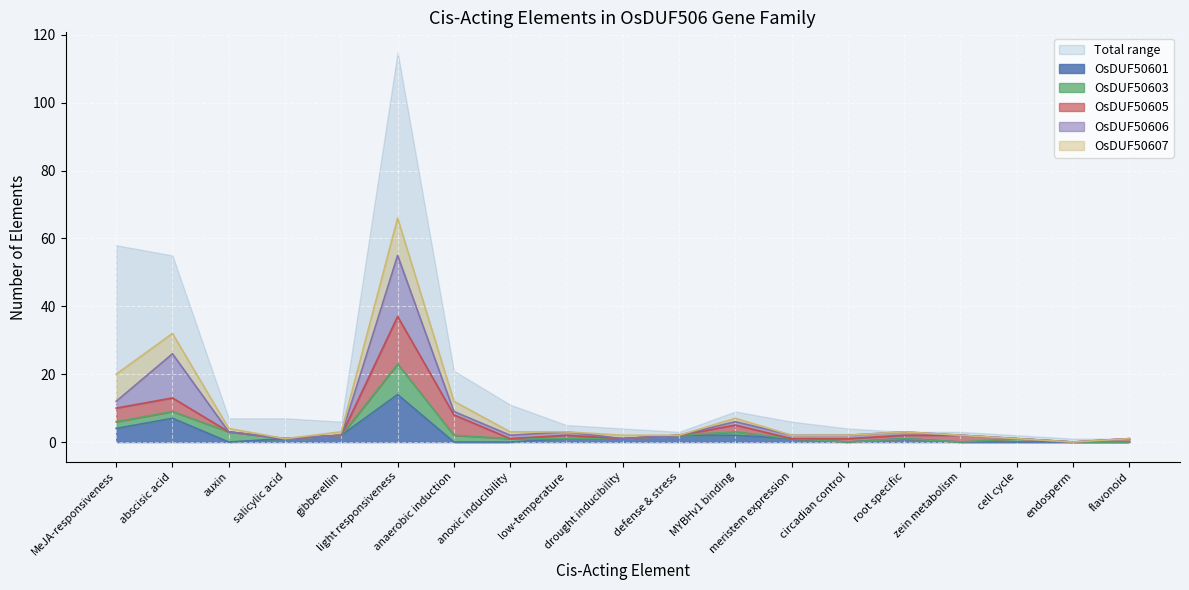

Count the number of data series in this chart.

6